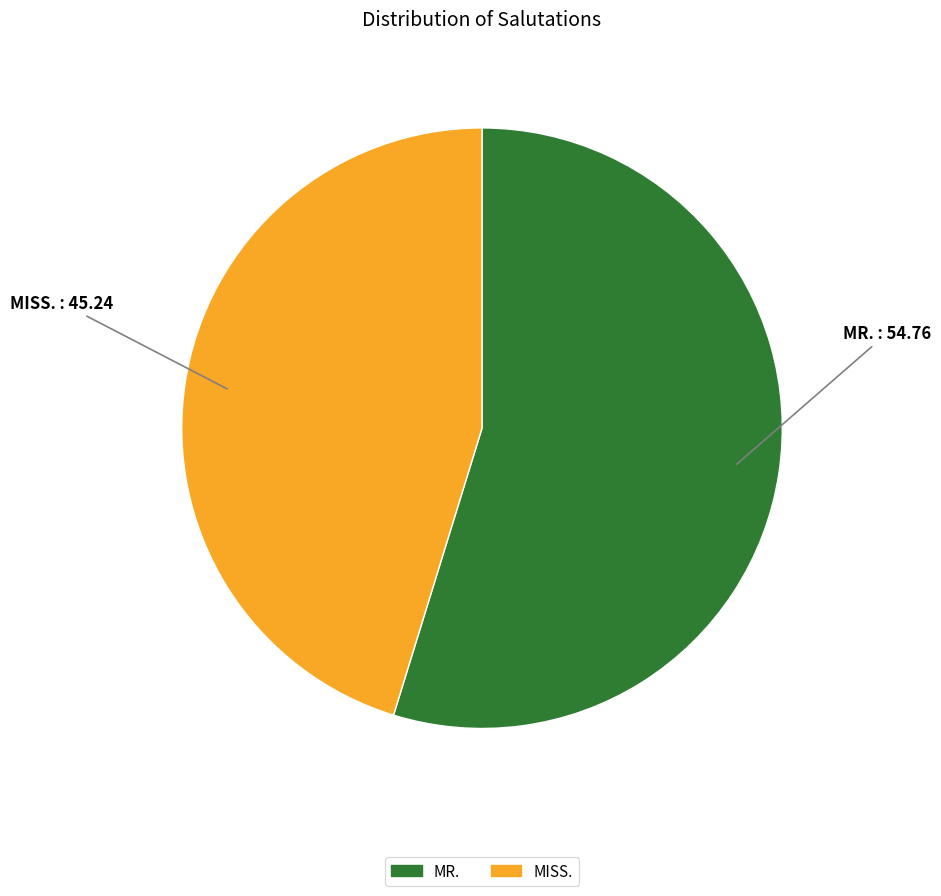

What is the ratio of the value at MISS. to the value at MR.?

0.8